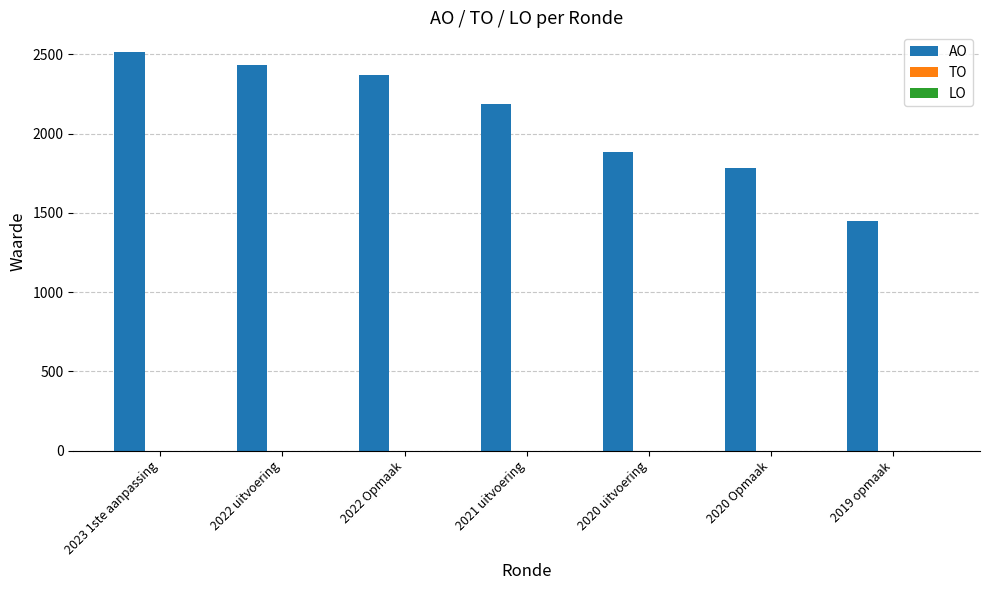

How many categories are shown in the chart?

7